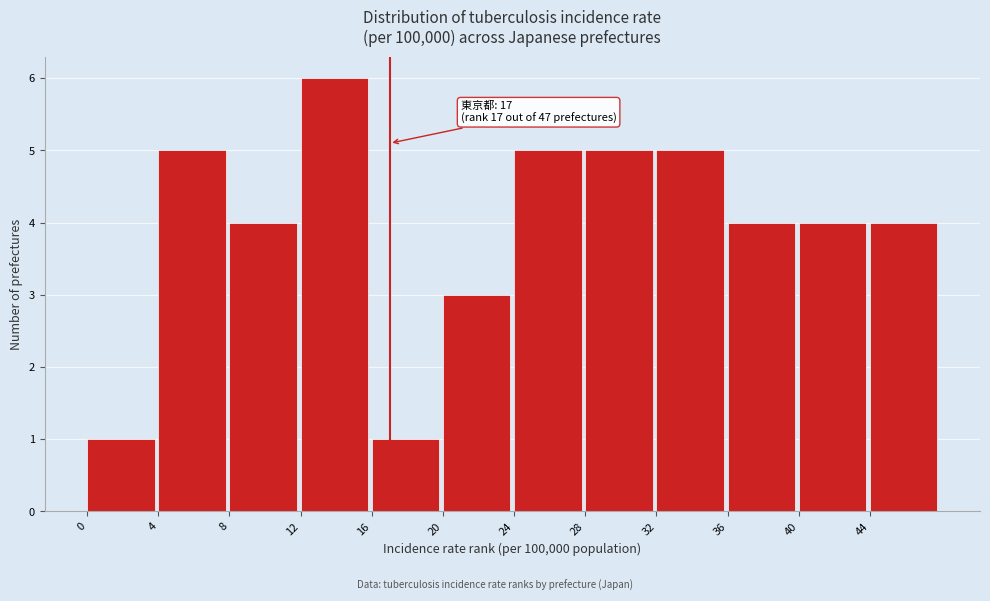

Over which range of the x-axis is the bar tallest?

12 to 16